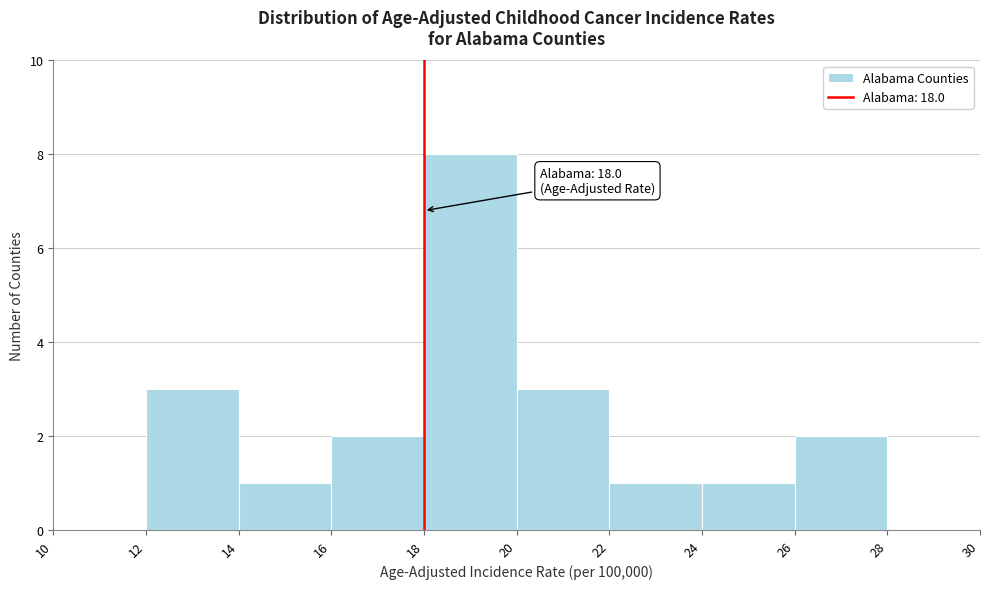

Over which range of the x-axis is the bar tallest?

18 to 20